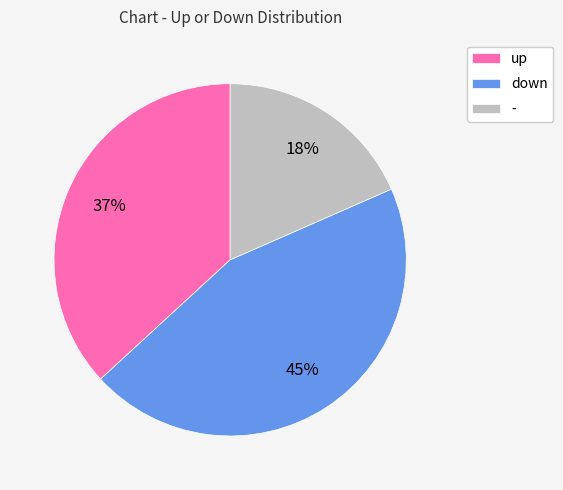

Is there a majority slice in this chart?

No